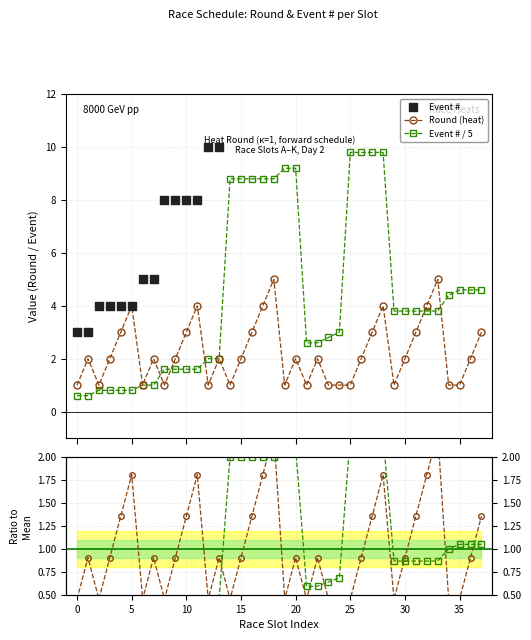

True or false: Round (heat) has more than 0 interior local peaks.

True